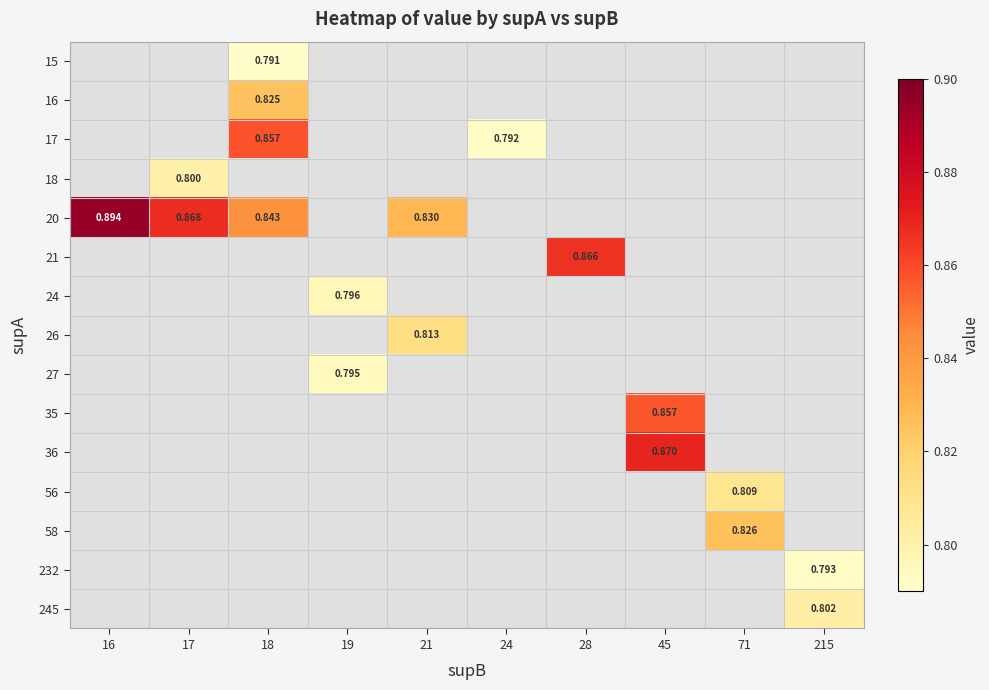

How many data points does each series have?

10